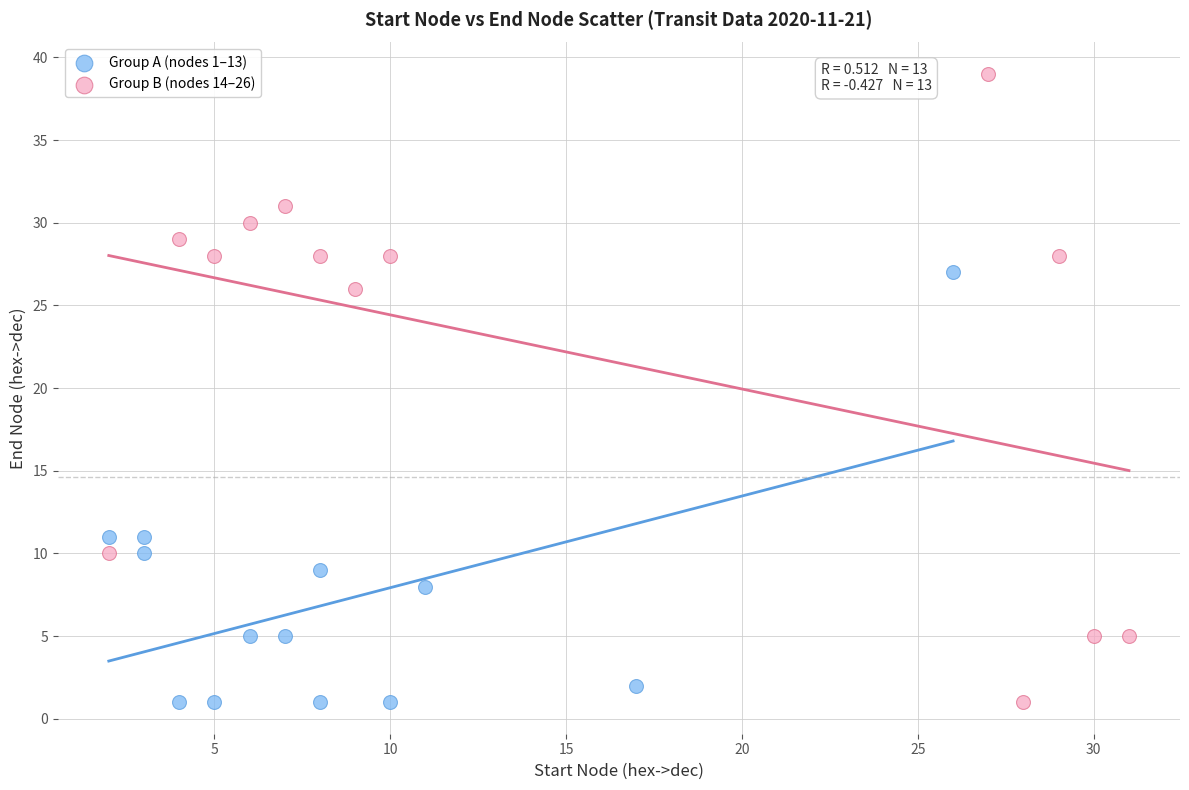

Which series reaches the maximum Y coordinate?

Group B (nodes 14–26)